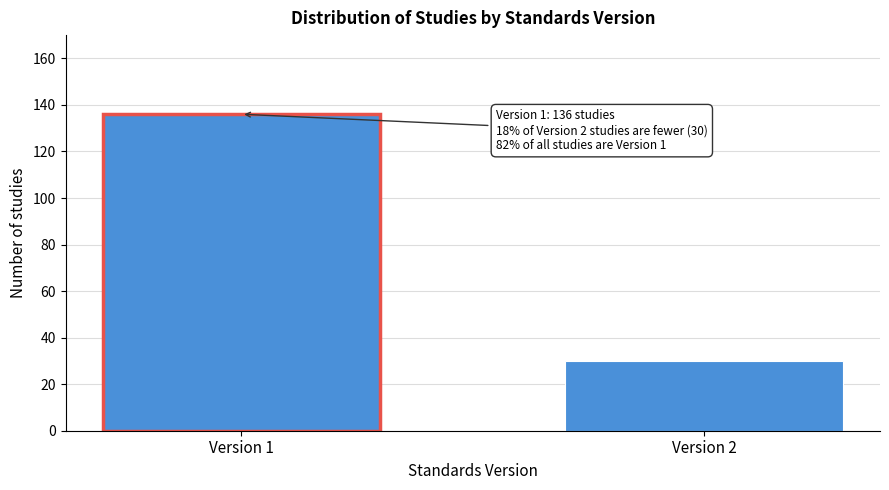

Reading left to right, transcribe all the data shown in this chart.

Version 1=136	Version 2=30